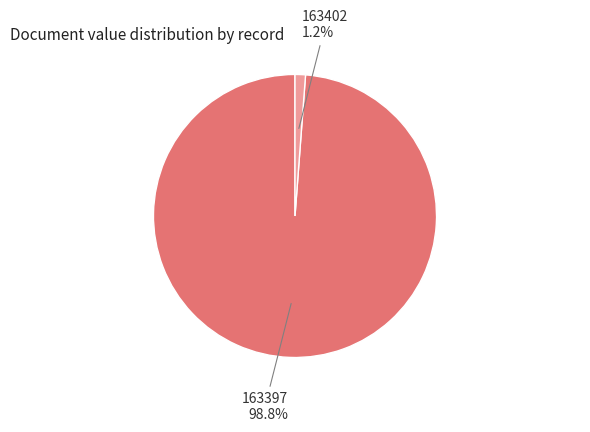

To the nearest percent, what is the difference between the largest and smallest slice percentages?

98%